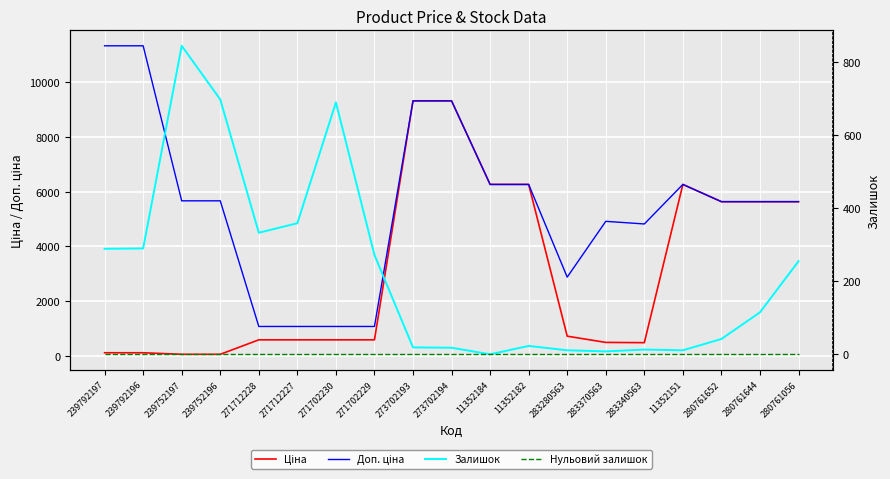

True or false: Залишок has a value of 359.0 at 271712227.

True